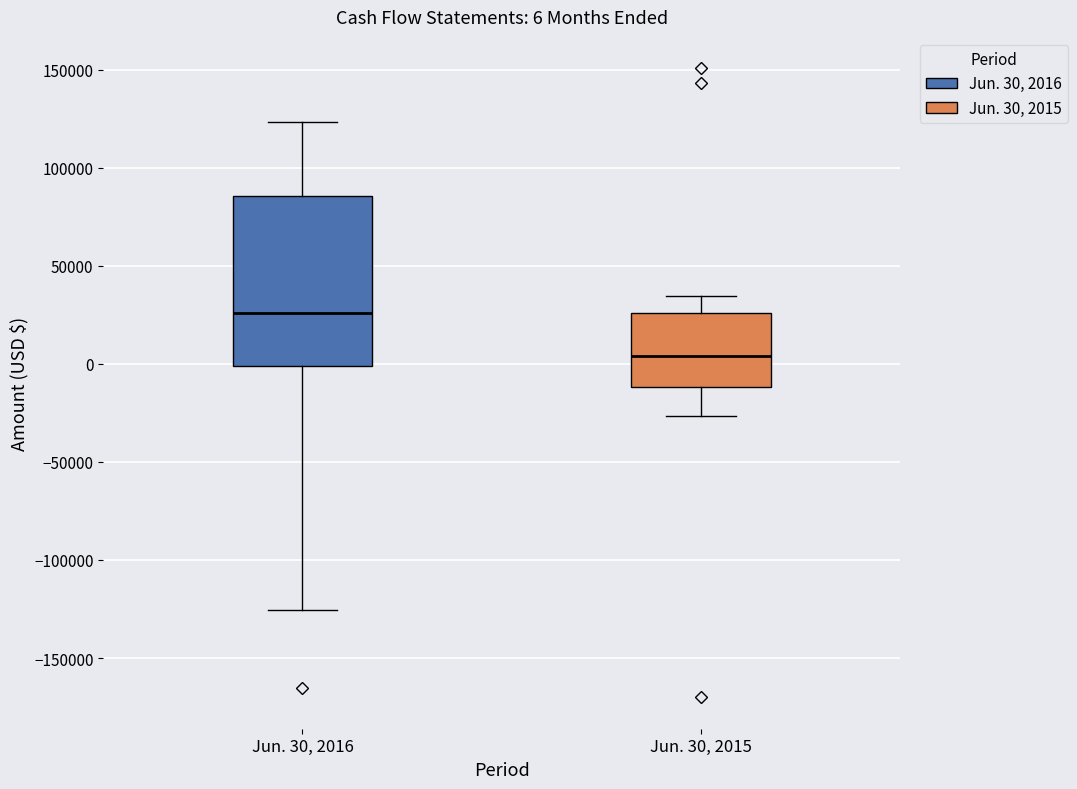

Which box's median line is the lowest?

Jun. 30, 2015